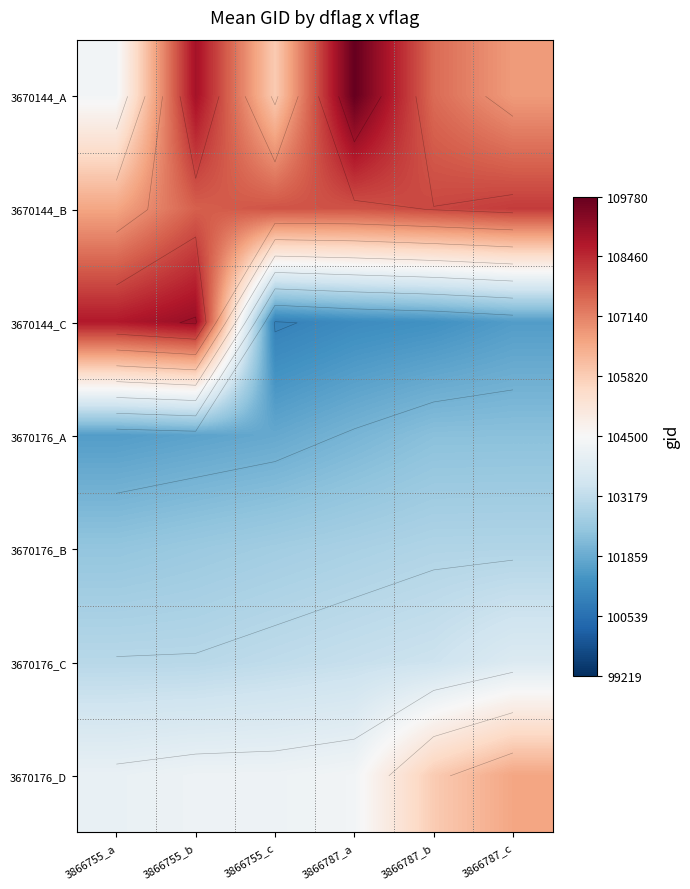

Where does the 3670144_A series first go above 107486?

3866755_b